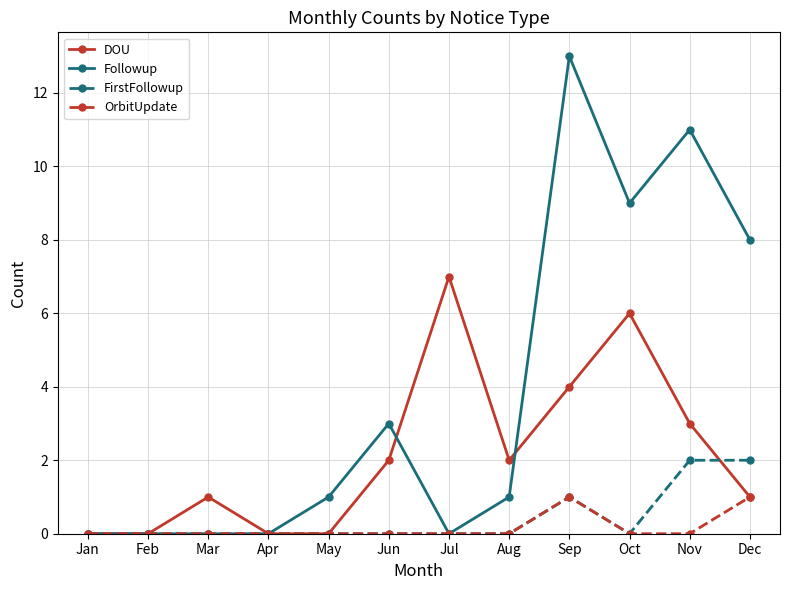

How many lines are shown in the chart?

4